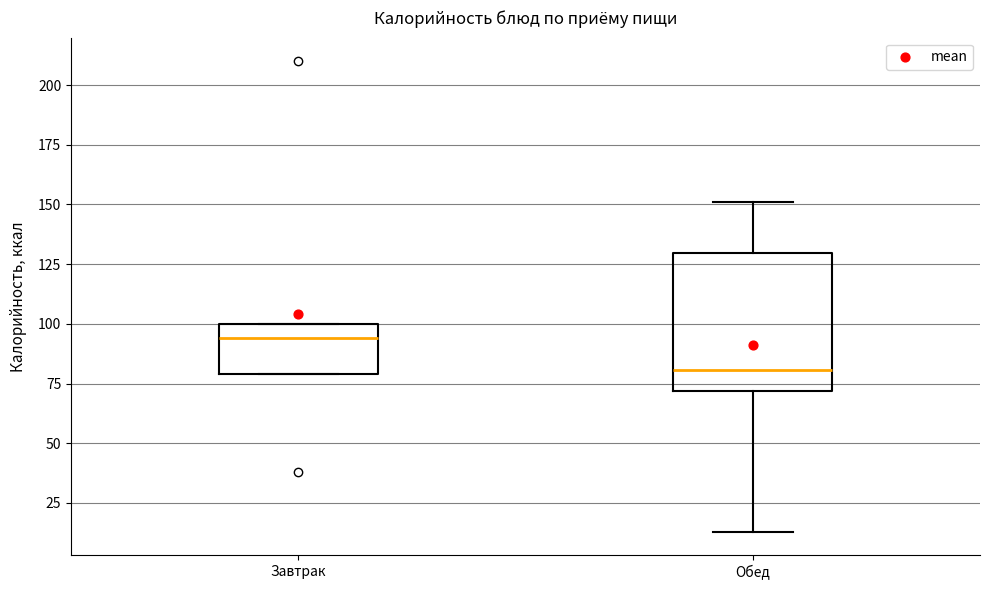

Which box has the lowest median line?

Обед